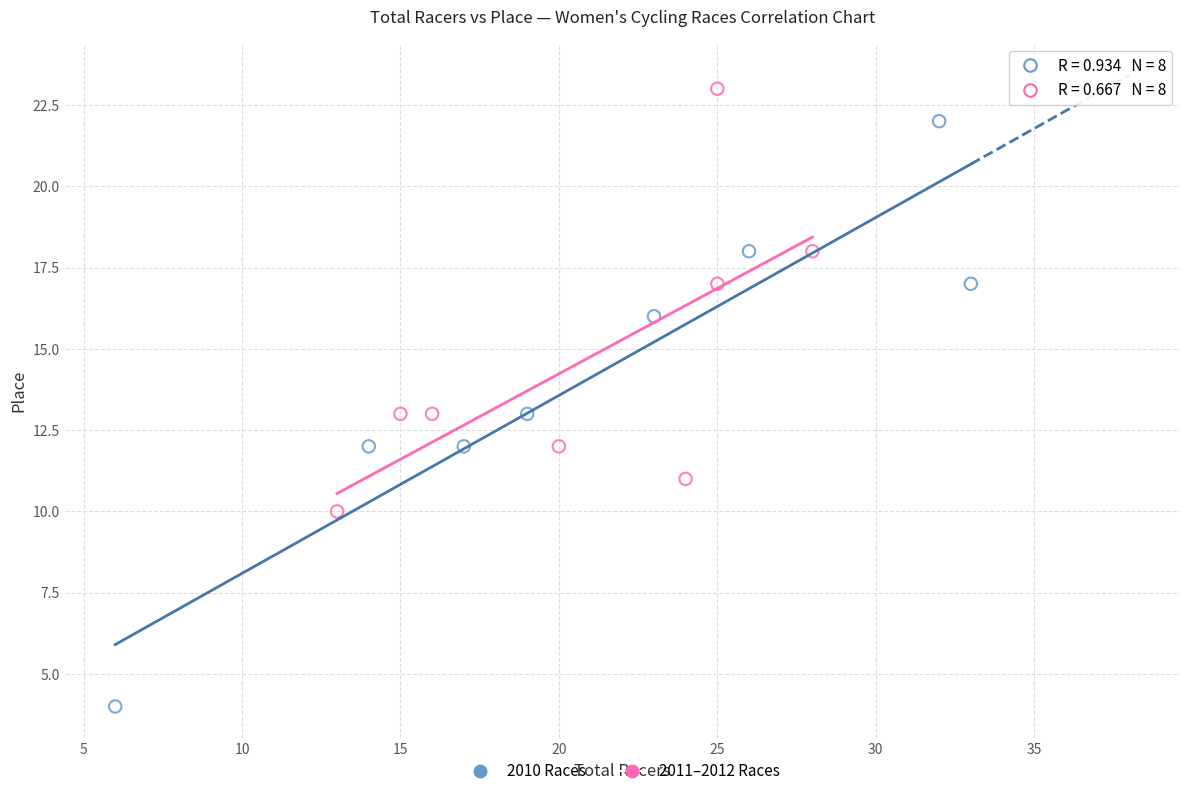

Which series contains the highest Y value?

2011–2012 Races